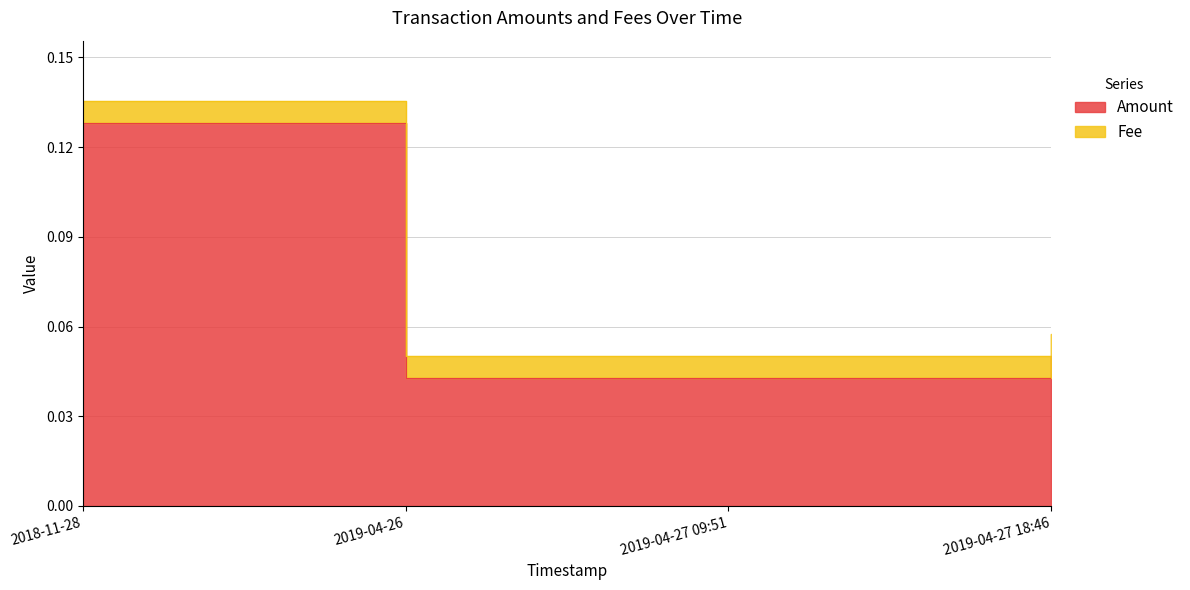

At which category does the chart reach its peak across all series?

2018-11-28